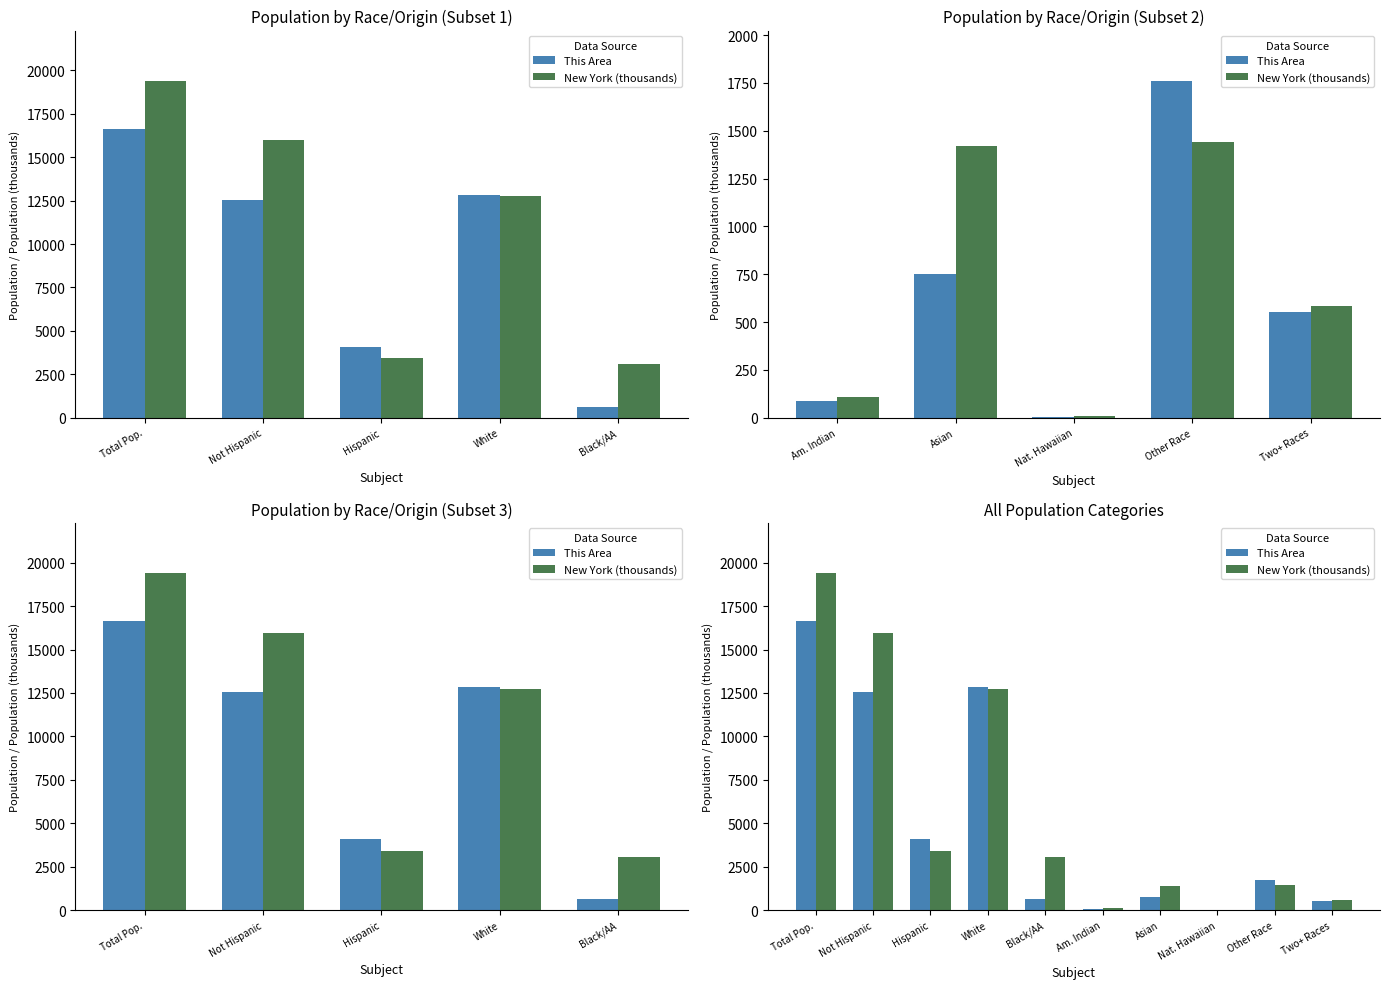

Which has a higher value, Total Pop. or Am. Indian?

Total Pop.